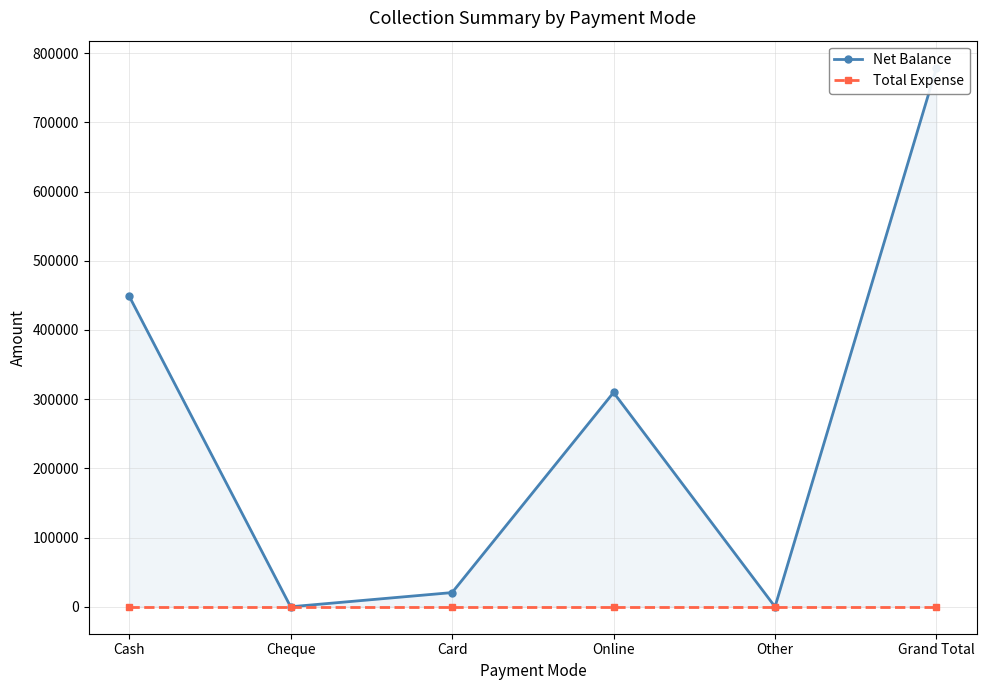

Which has a higher value, Cheque or Card?

Card